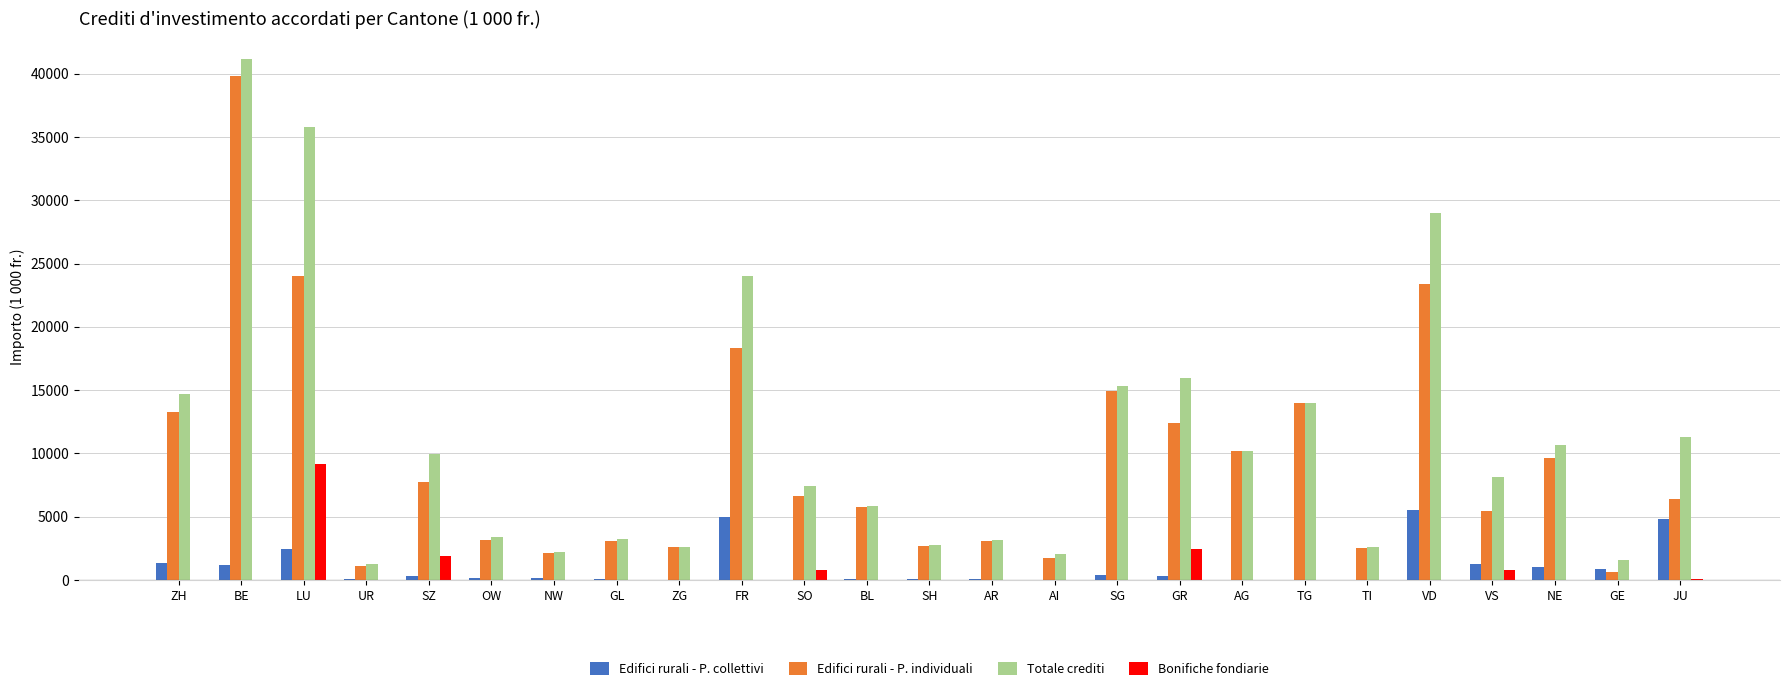

Which series has the largest total across all categories?

Totale crediti